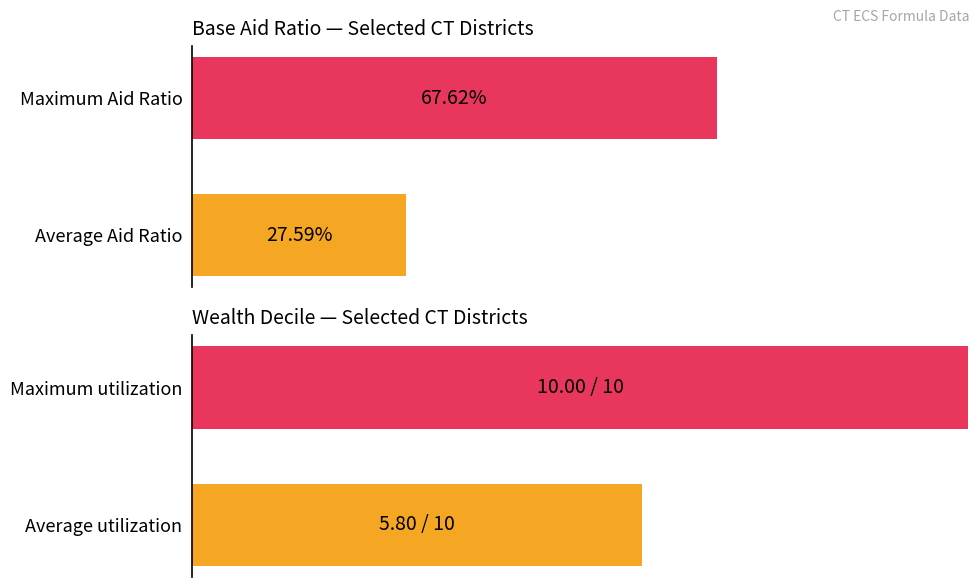

What is the minimum value for Wealth Decile (normalized)?

0.6